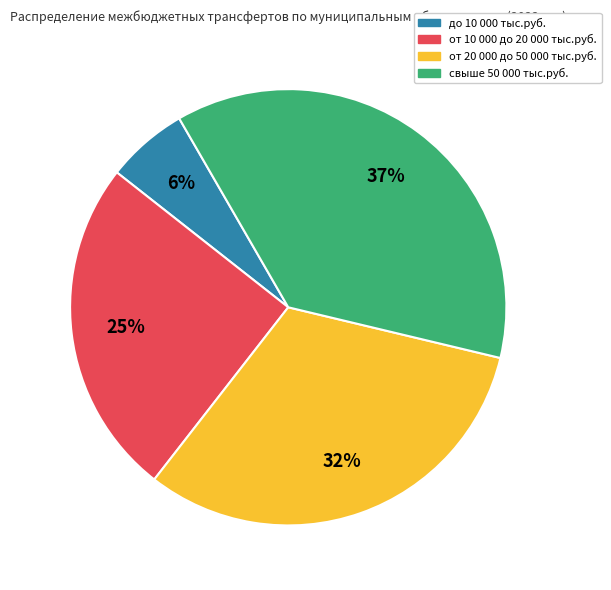

Which has a higher value, от 10 000 до 20 000 тыс.руб. or свыше 50 000 тыс.руб.?

свыше 50 000 тыс.руб.